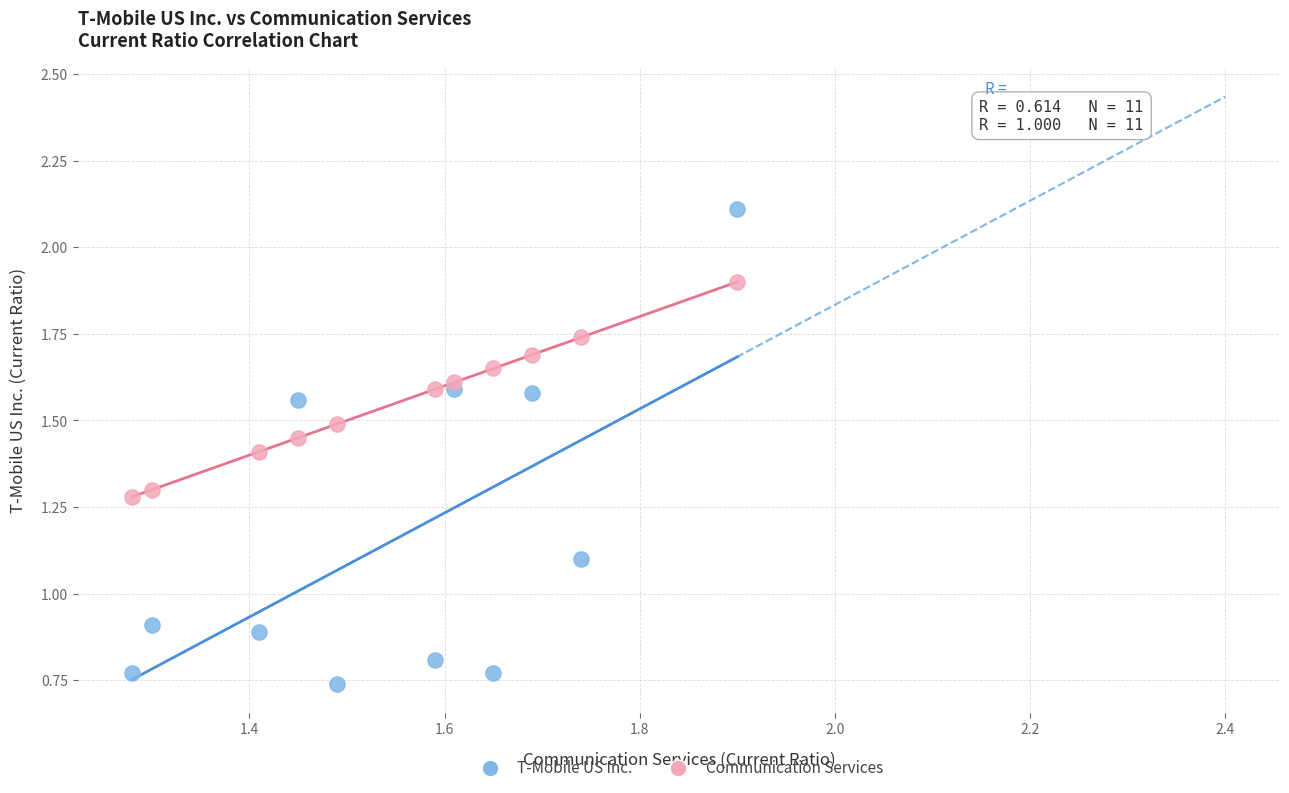

Which series has the widest spread of Y values?

T-Mobile US Inc.